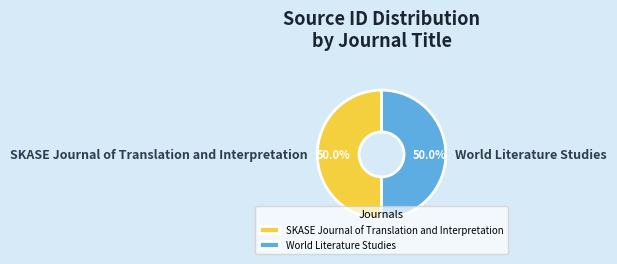

What percentage is the World Literature Studies slice, to the nearest percent?

50%